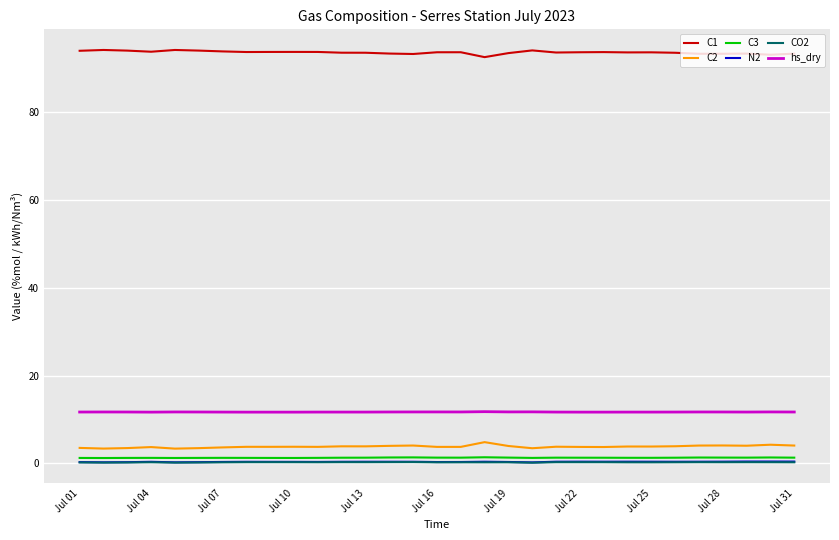

Which series has the largest total across all categories?

C1